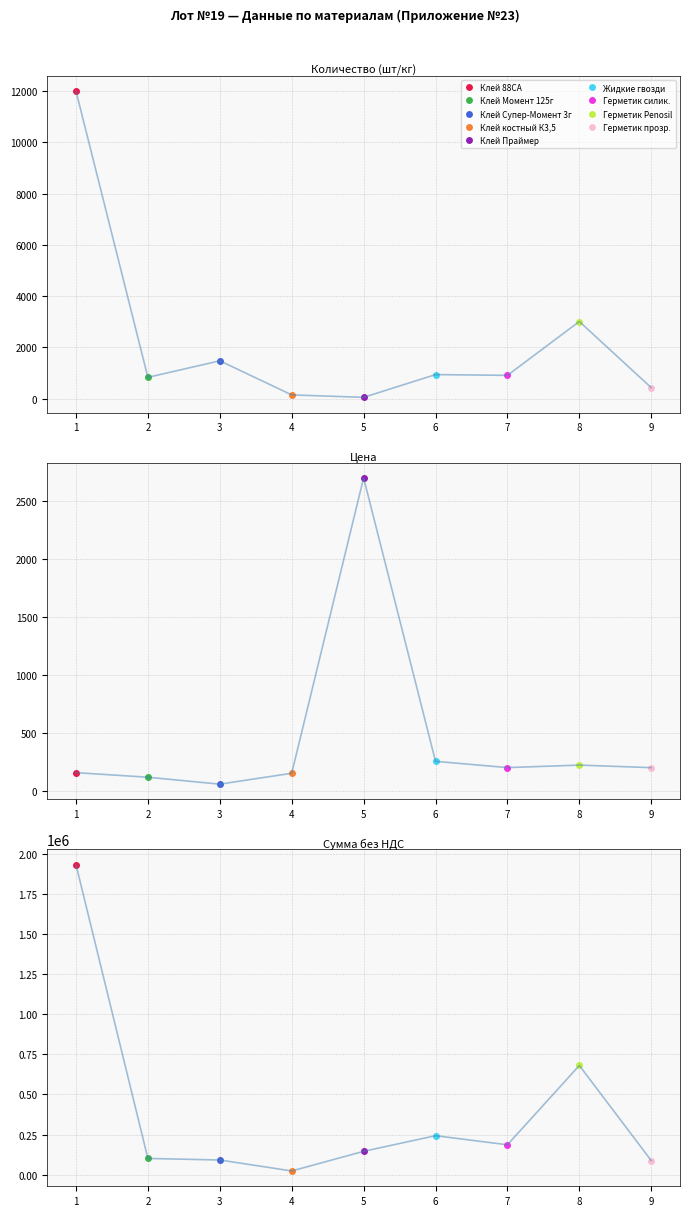

The value of Цена at 1 is 161.0. True or false?

True